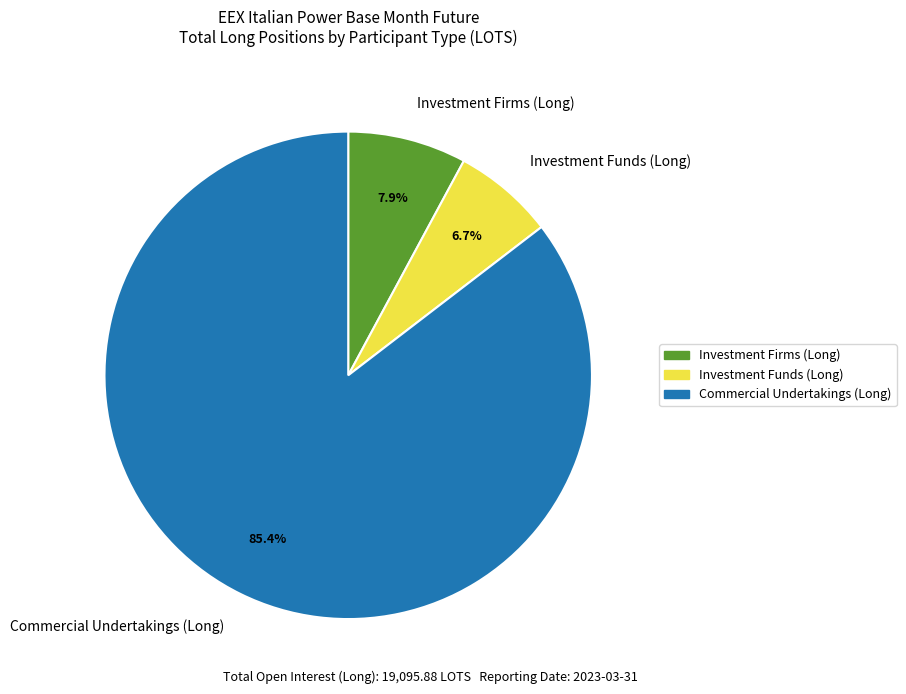

Rank the categories by value from highest to lowest.

Commercial Undertakings (Long), Investment Firms (Long), Investment Funds (Long)